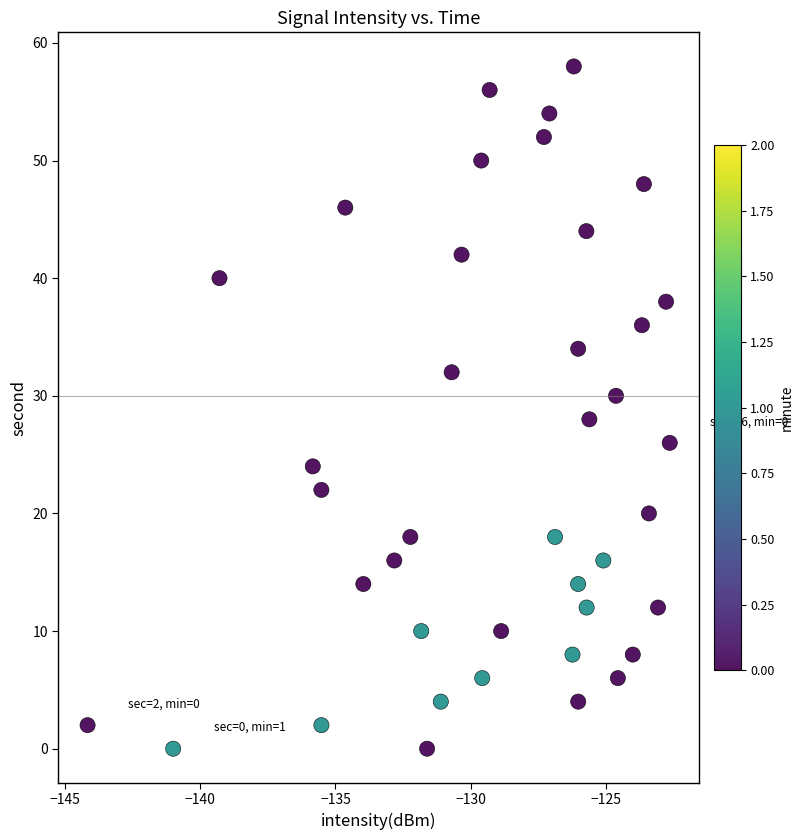

What is the range of Y values (max minus min)?

58